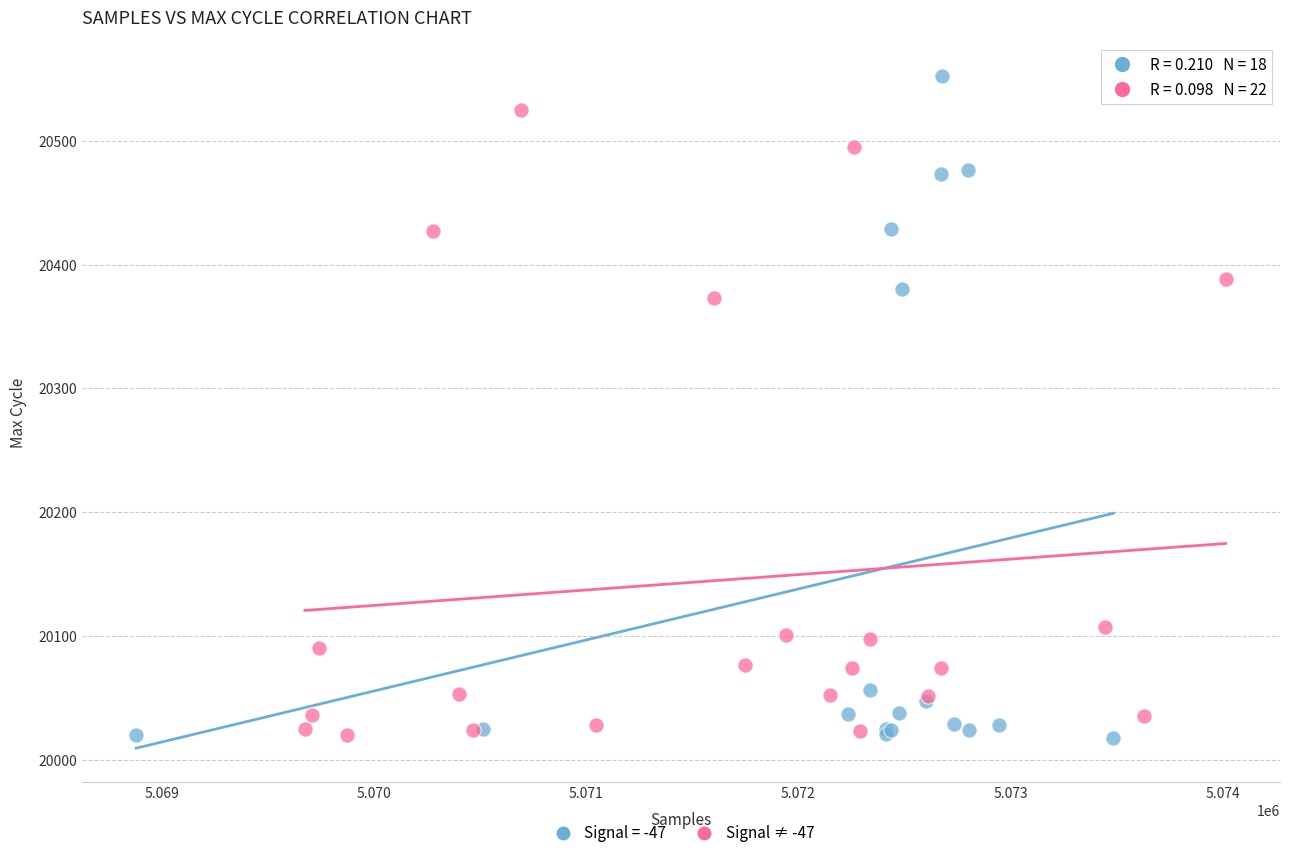

Which series has the largest Y range (max minus min)?

Signal = -47